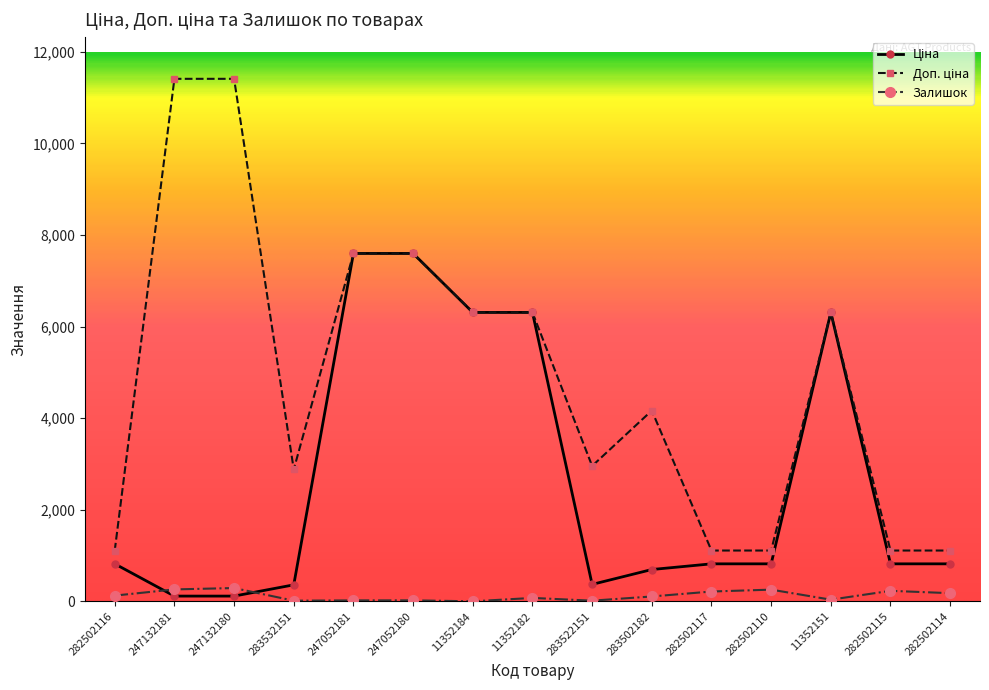

True or false: Залишок has more than 1 points higher than both neighbors.

True